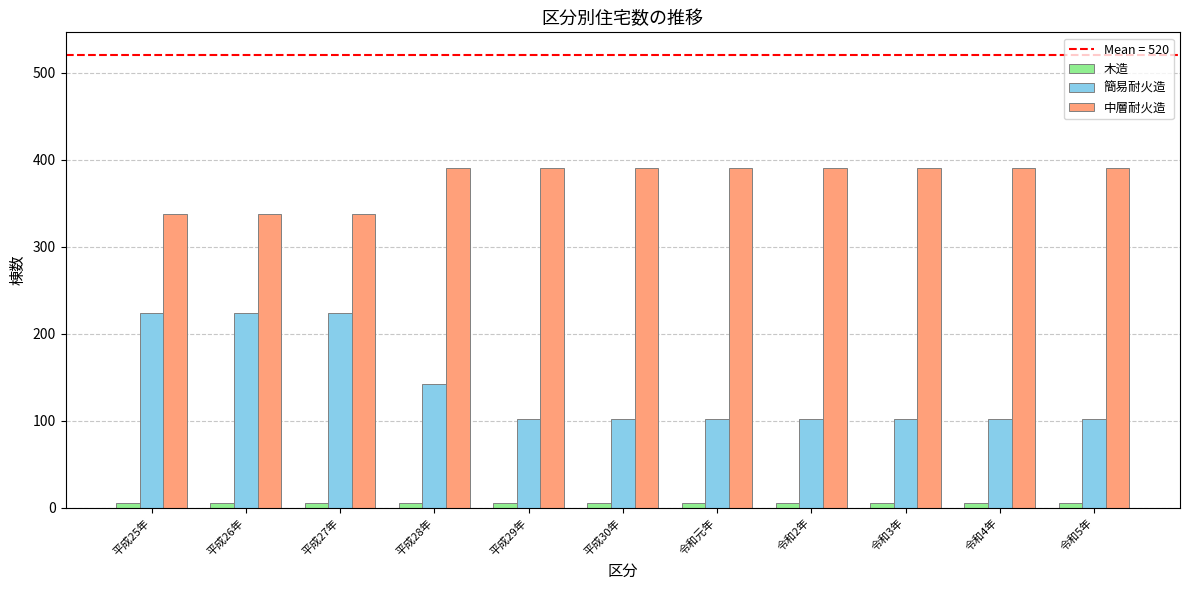

Does the chart contain any negative values?

No